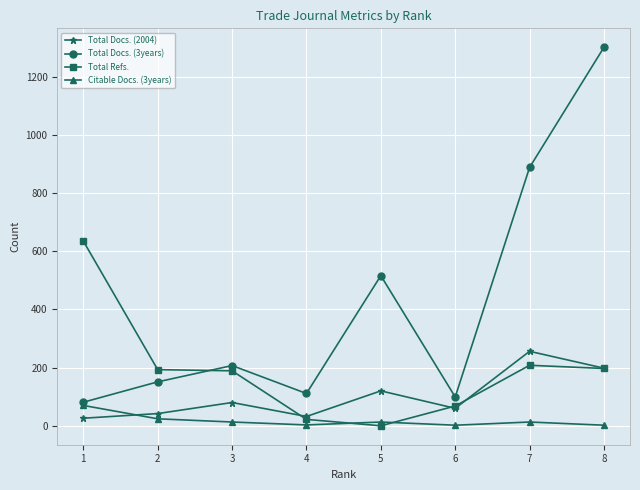

Which series has the largest total across all categories?

Total Docs. (3years)